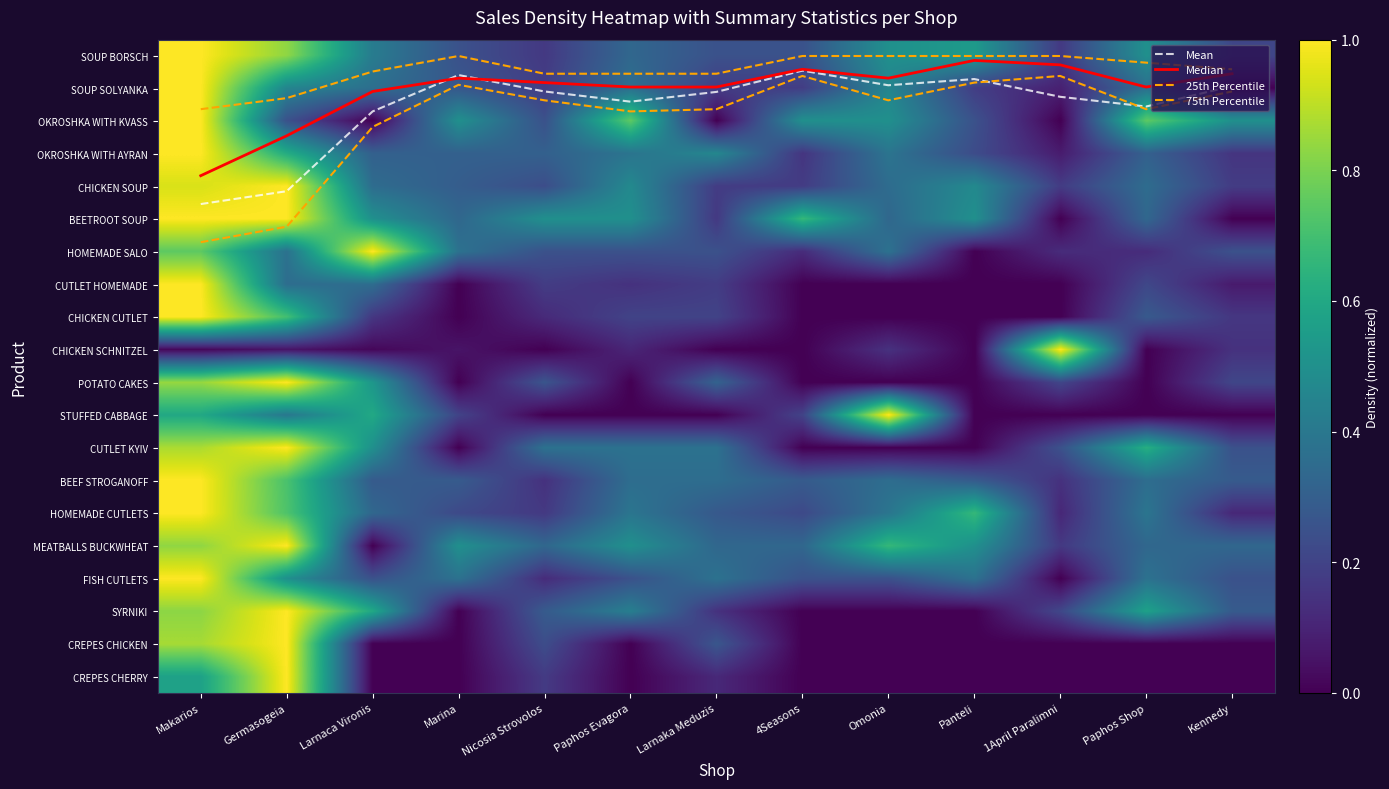

At which label is SOUP SOLYANKA closest to 0?

Kennedy